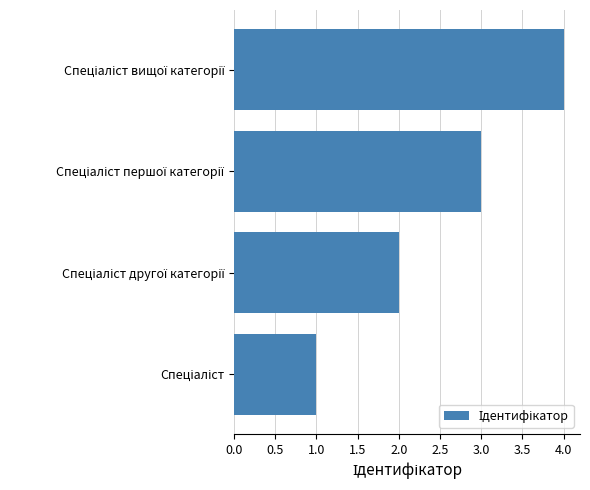

What is the greatest value displayed?

4